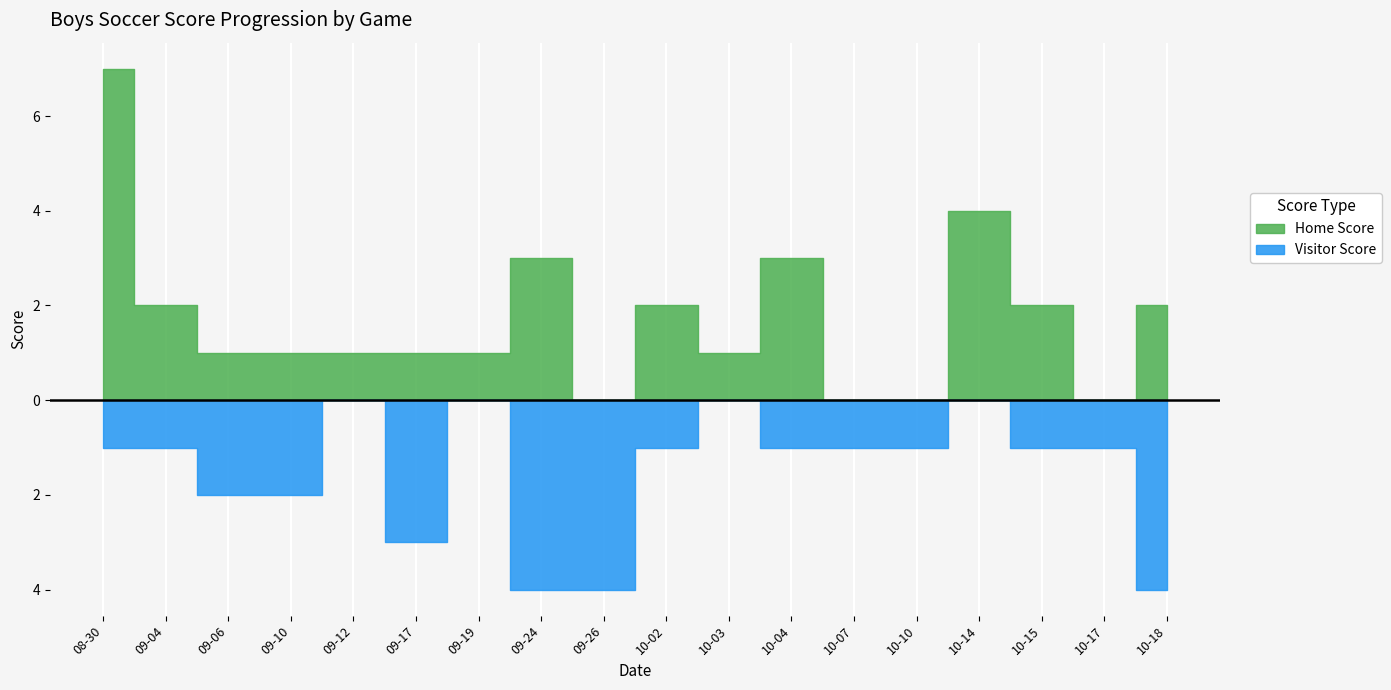

In Visitor Score, how many points are higher than both neighbors (excluding endpoints)?

1